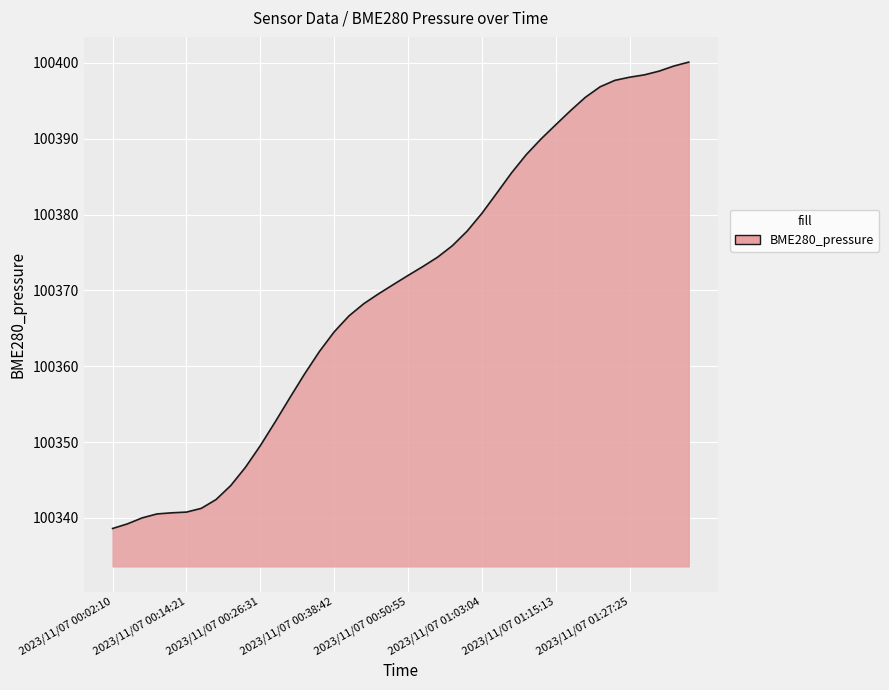

What is the difference between the maximum and minimum values?

61.5